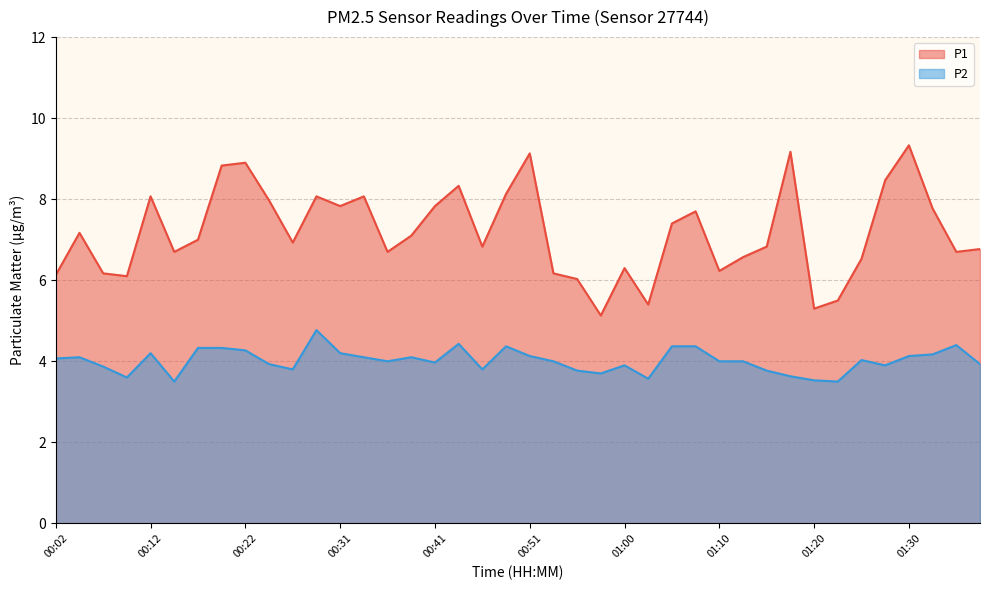

At how many categories does at least one series exceed 7?

19